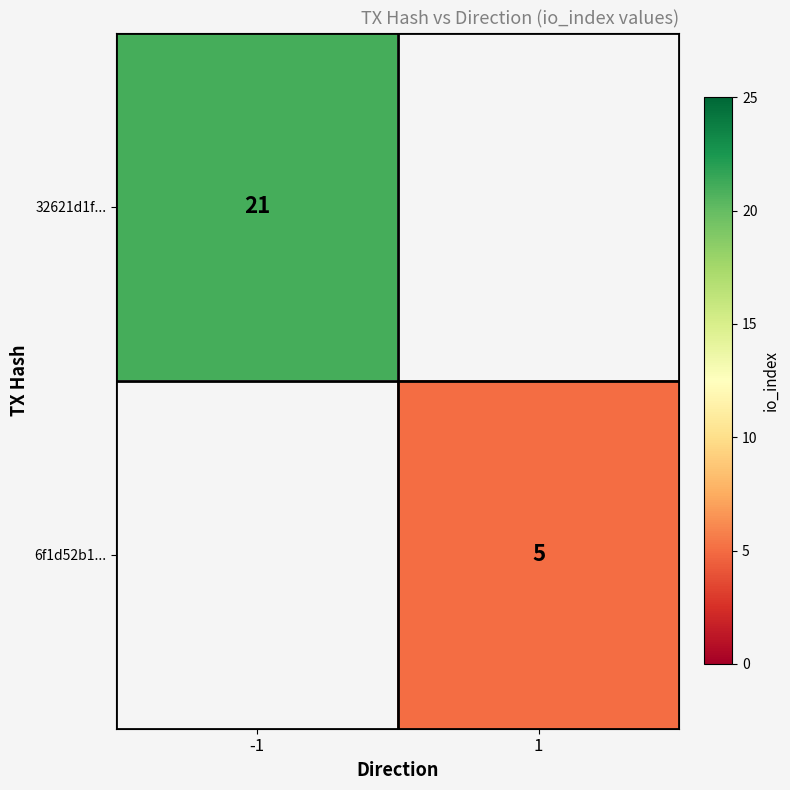

The value of 6f1d52b1... at 1 is 3. True or false?

False